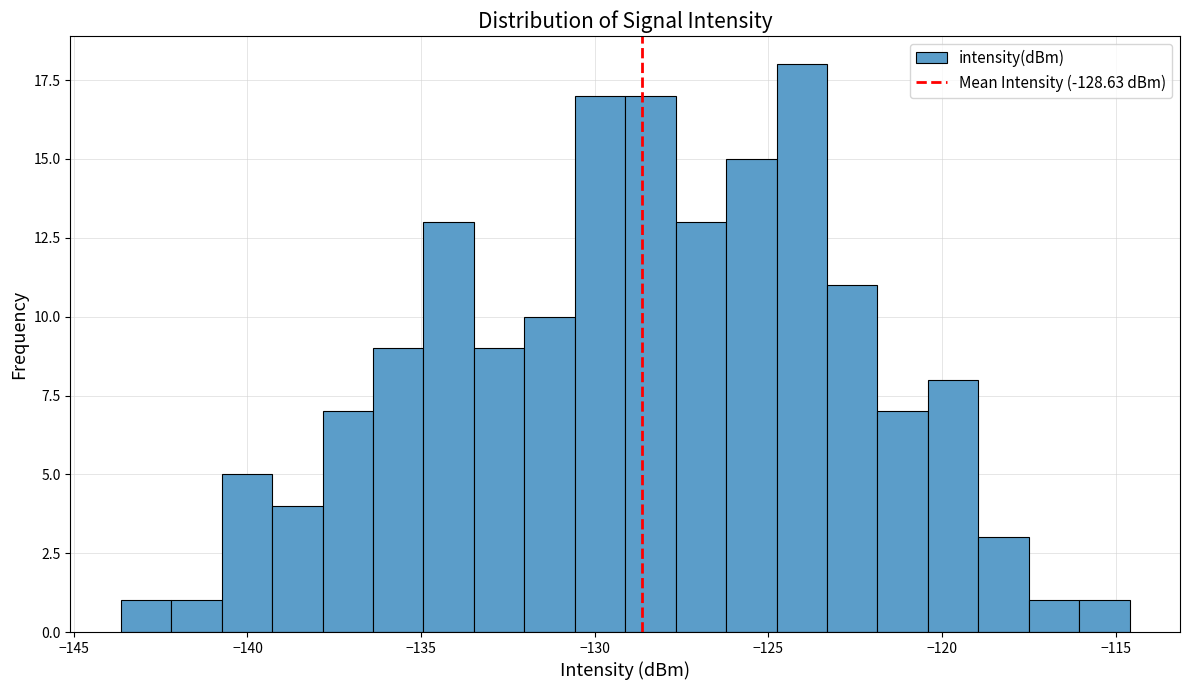

Around what value on the x-axis is the tallest bar? Give the approximate position of its centre, as read against the axis.

-124.0